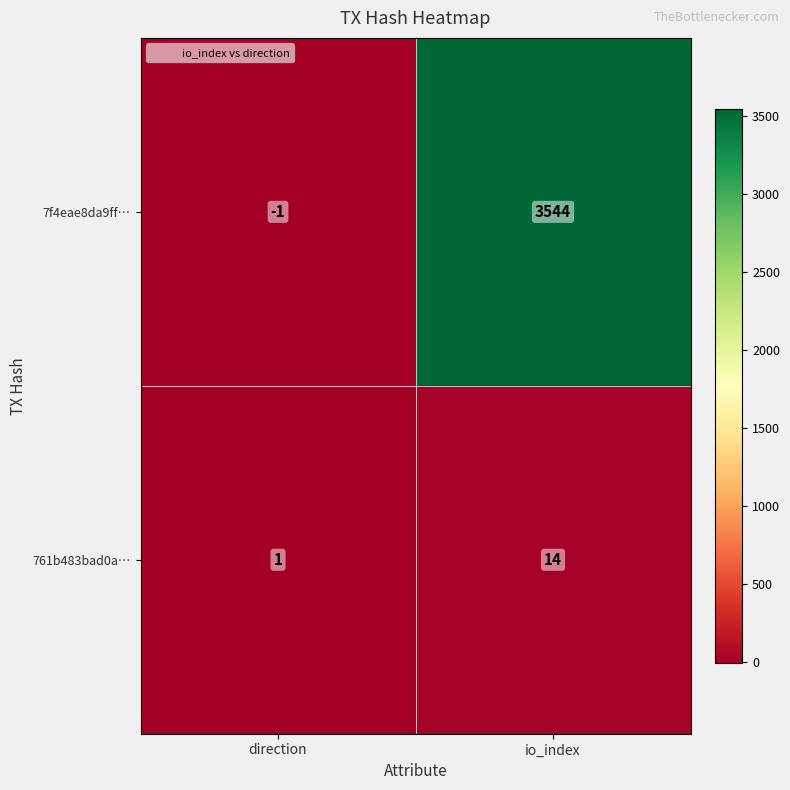

How many data points in 761b483bad0a… are less than 14?

1